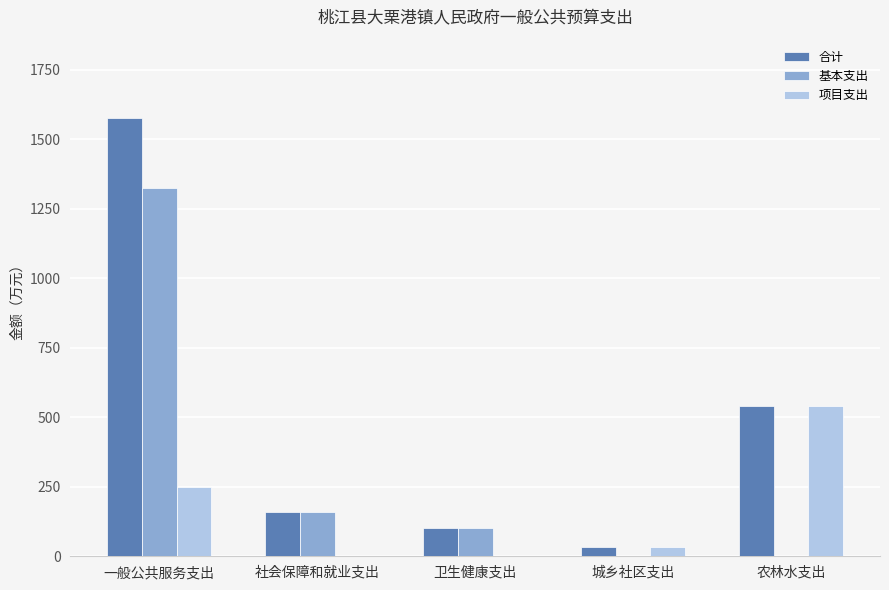

Reading right to left, what are all the values shown in this chart?

合计: 农林水支出=540.6	城乡社区支出=33.4	卫生健康支出=103.5	社会保障和就业支出=158.2	一般公共服务支出=1575.2
基本支出: 农林水支出=0.0	城乡社区支出=0.0	卫生健康支出=103.5	社会保障和就业支出=158.2	一般公共服务支出=1324.7
项目支出: 农林水支出=540.6	城乡社区支出=33.4	卫生健康支出=0.0	社会保障和就业支出=0.0	一般公共服务支出=250.5